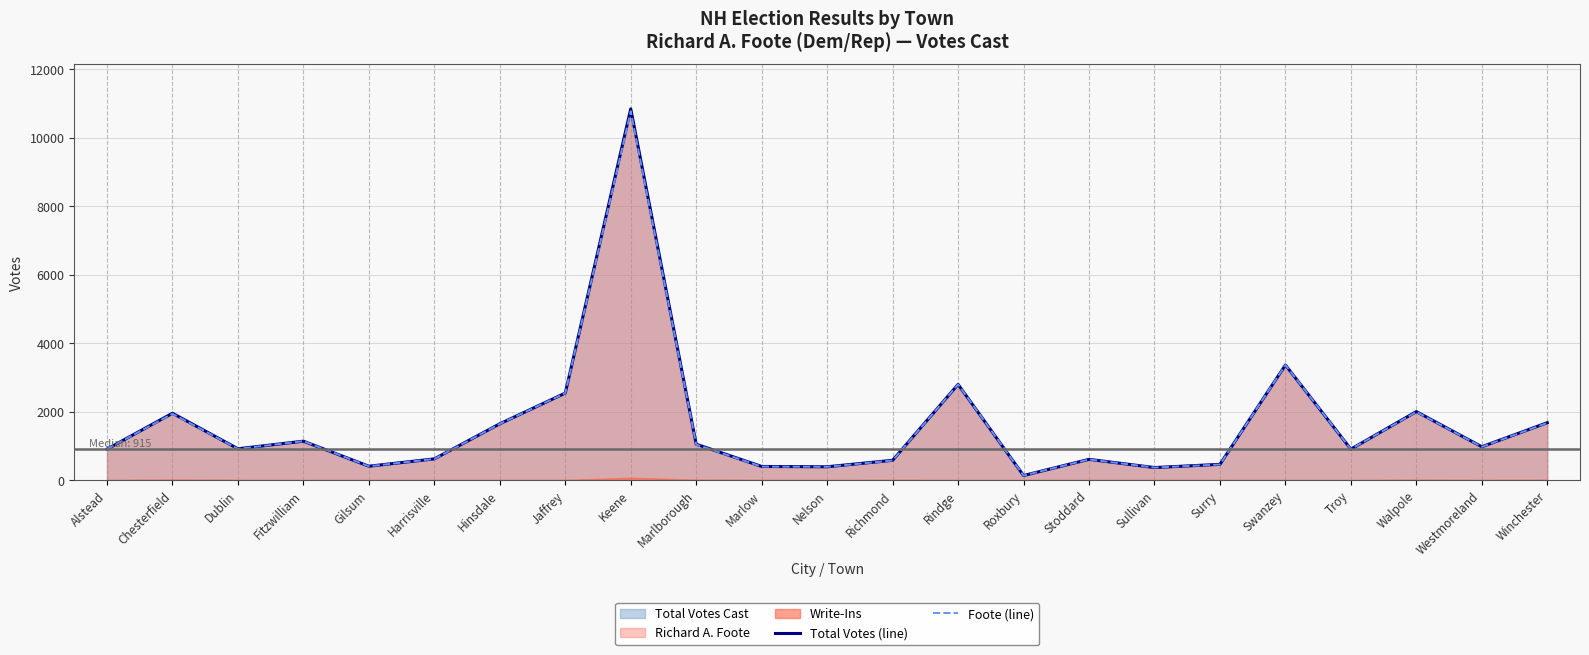

True or false: Total Votes (line) has a value of 1049 at Marlborough.

True